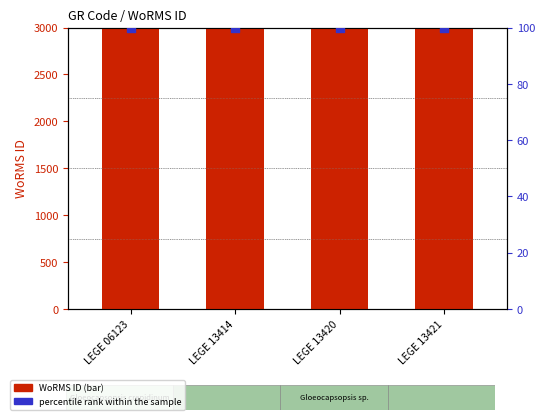

At which category is the sum across all series the highest?

LEGE 06123